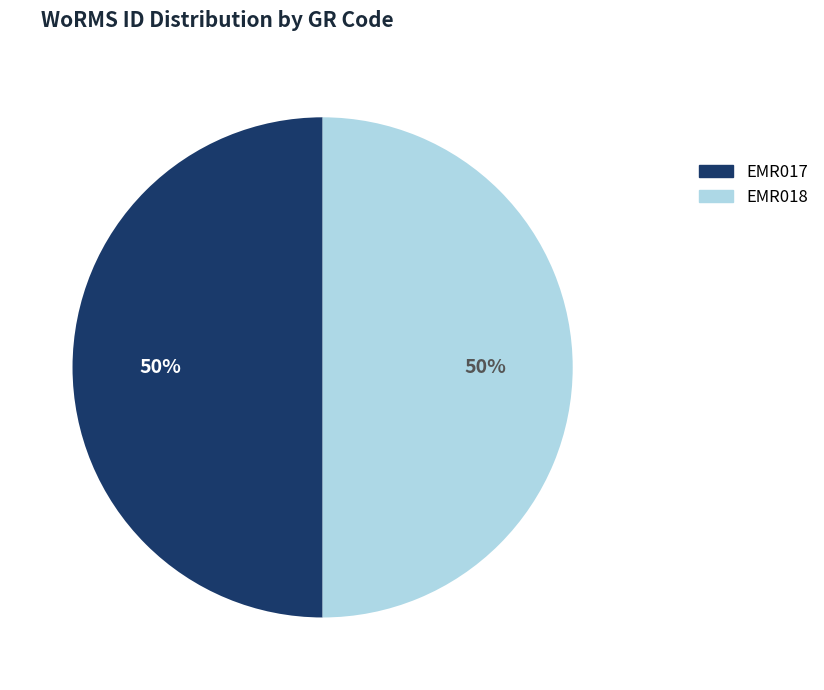

Is it true that EMR017 is 39% of the pie?

False